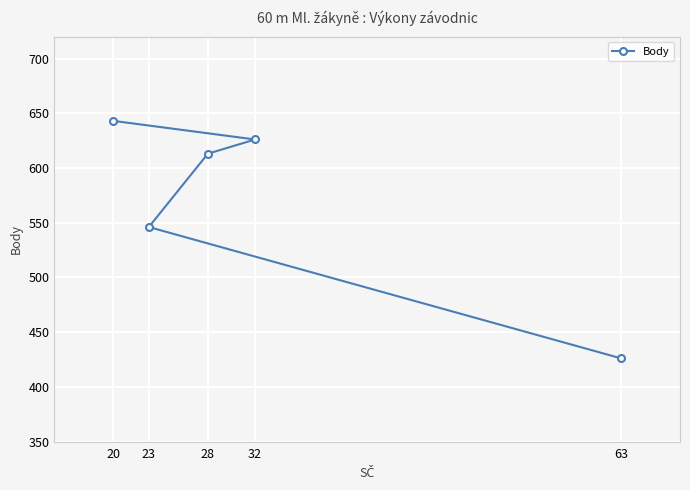

What is the smallest value displayed?

426